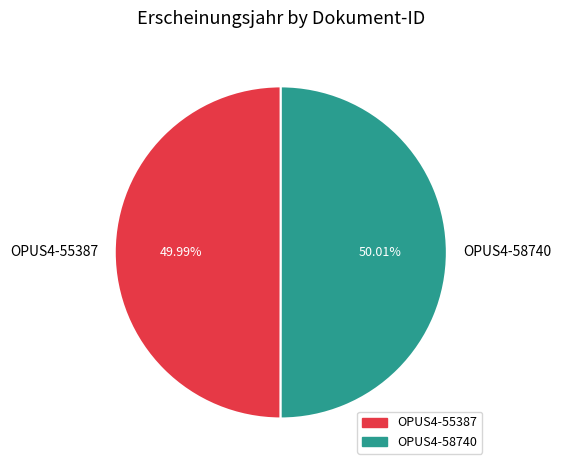

Is it true that OPUS4-55387 is 44% of the pie?

False